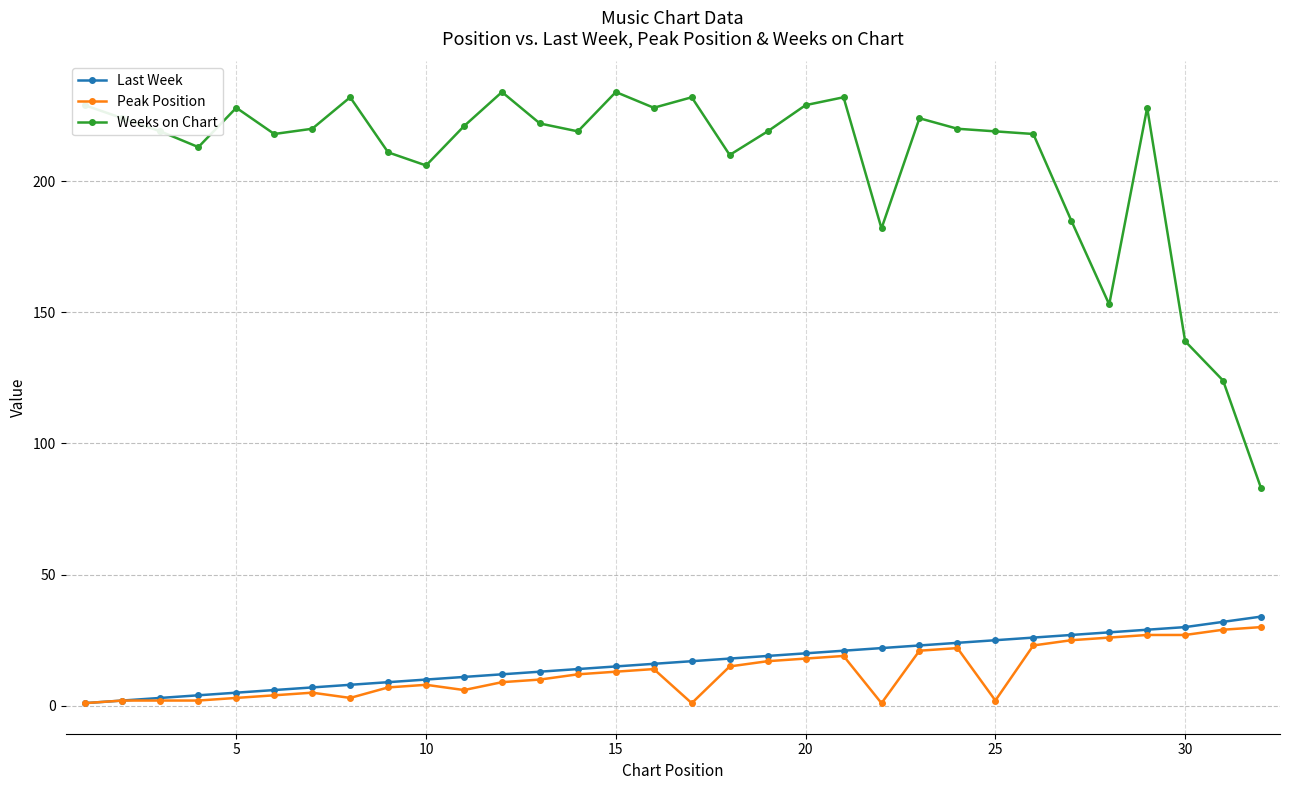

Which series has the largest range (max minus min)?

Weeks on Chart